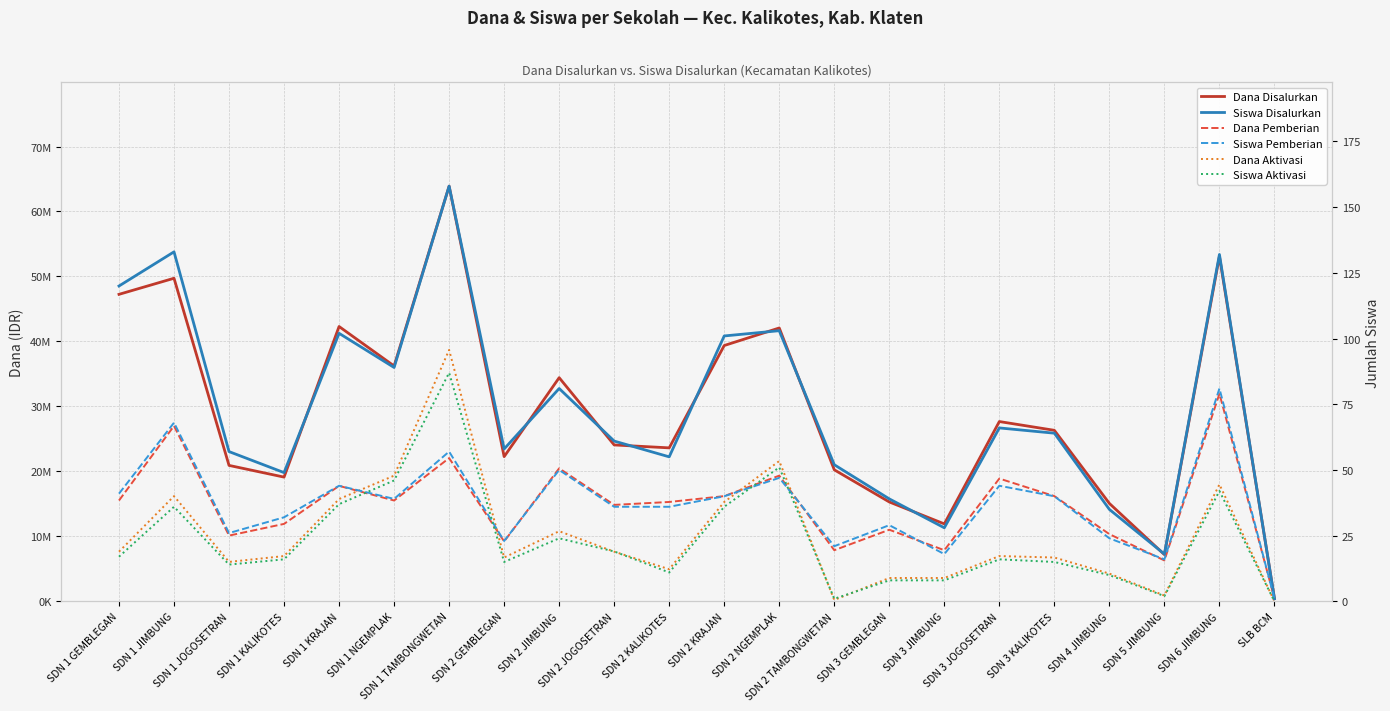

At which category does the chart reach its peak across all series?

SDN 1 TAMBONGWETAN